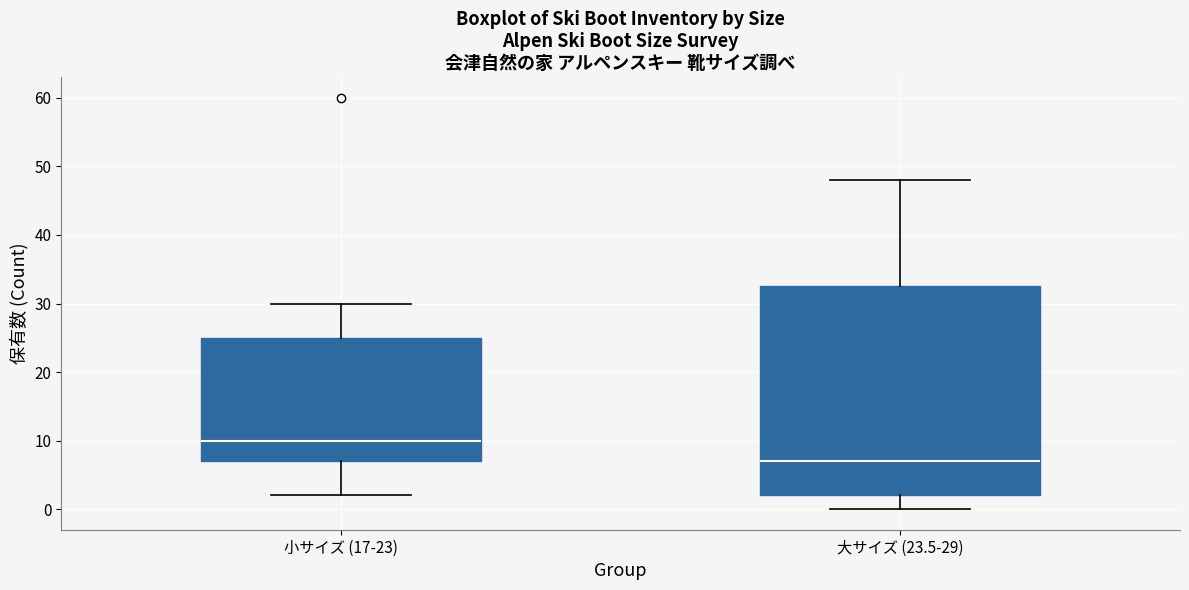

Reading left to right, transcribe this box plot: for each box, give where its median line is, the range the box spans, and where its two whiskers end, as read against the y-axis. The values are not printed on the chart, so give them approximately, as read against the axis.

小サイズ (17-23): median 10, box 7 to 25, whiskers 2 to 30
大サイズ (23.5-29): median 7, box 2 to 33, whiskers 0 to 48